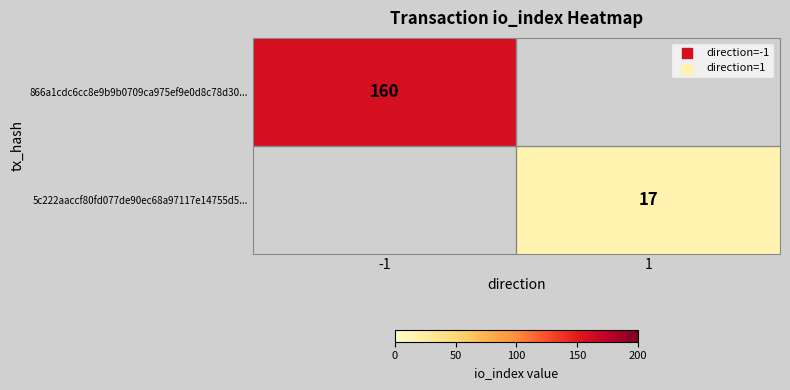

The 5c222aaccf80fd077de90ec68a97117e14755d5... series shows 27 at 1. True or false?

False